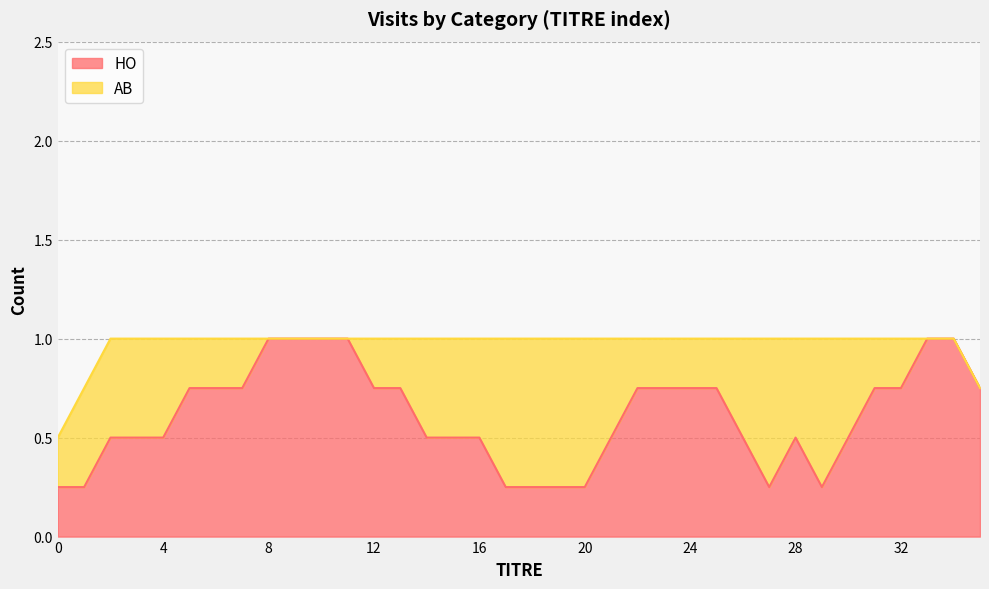

At how many categories does at least one series exceed 0?

36